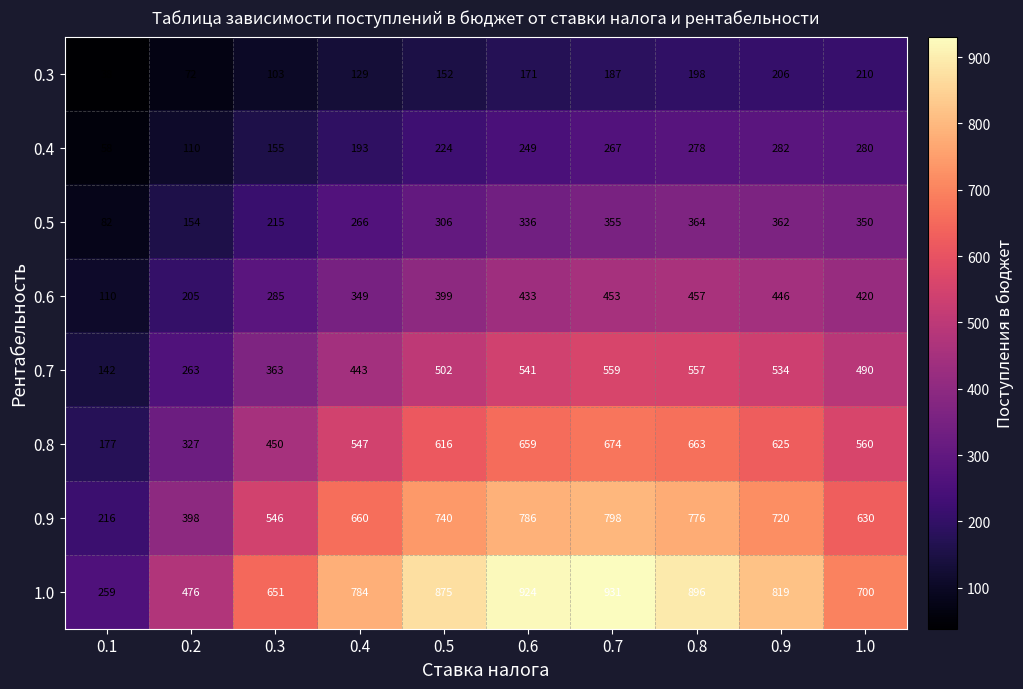

Where is 0.9 nearest to the value 507?

0.3